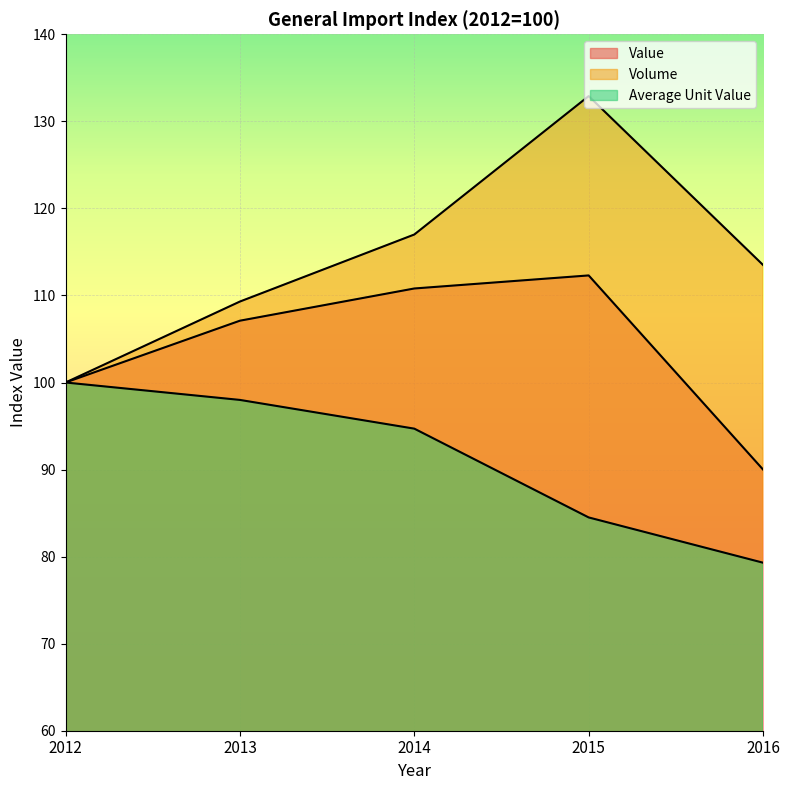

True or false: Volume and Average Unit Value cross at least once.

False